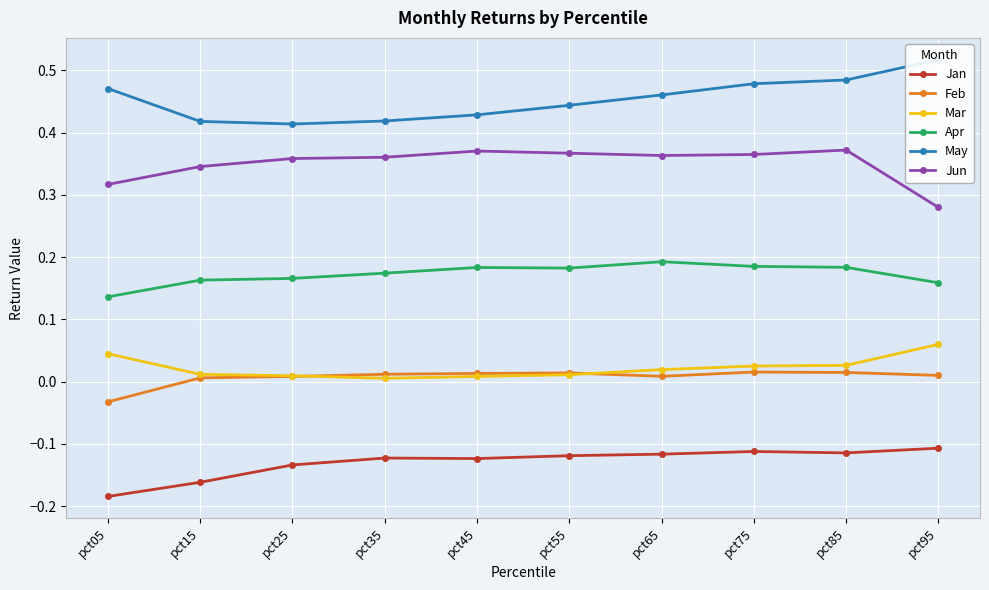

True or false: Jan and Mar cross at least once.

False